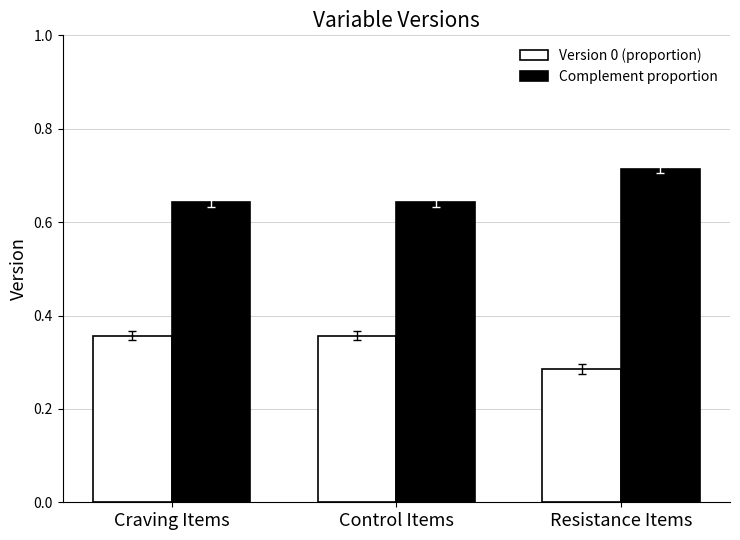

Which category has the highest value across all series?

Resistance Items